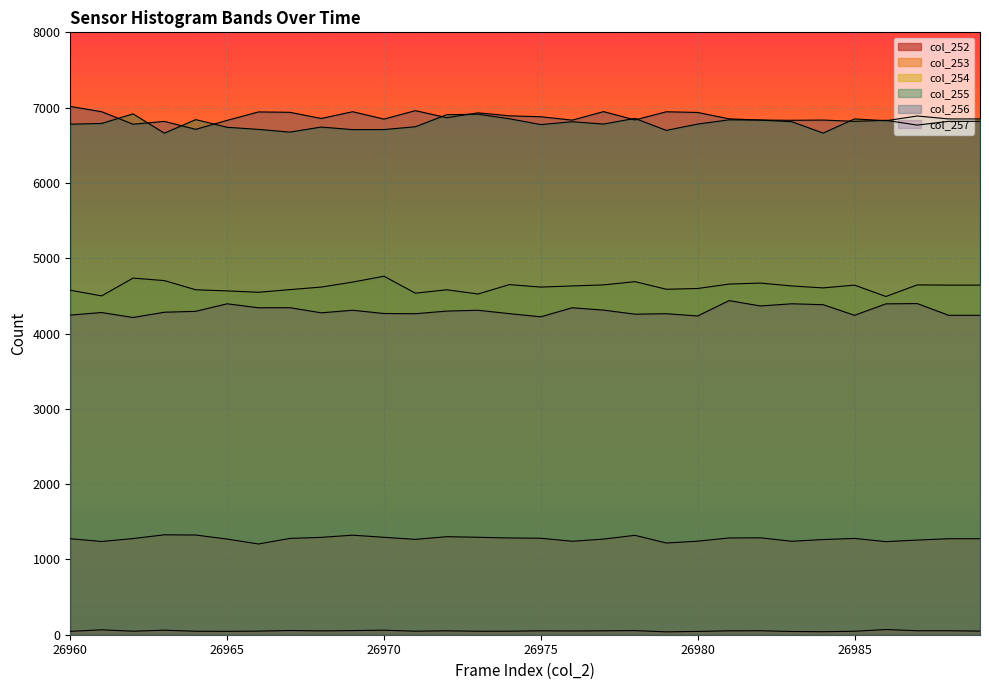

True or false: col_255 has more than 1 points higher than both neighbors.

True